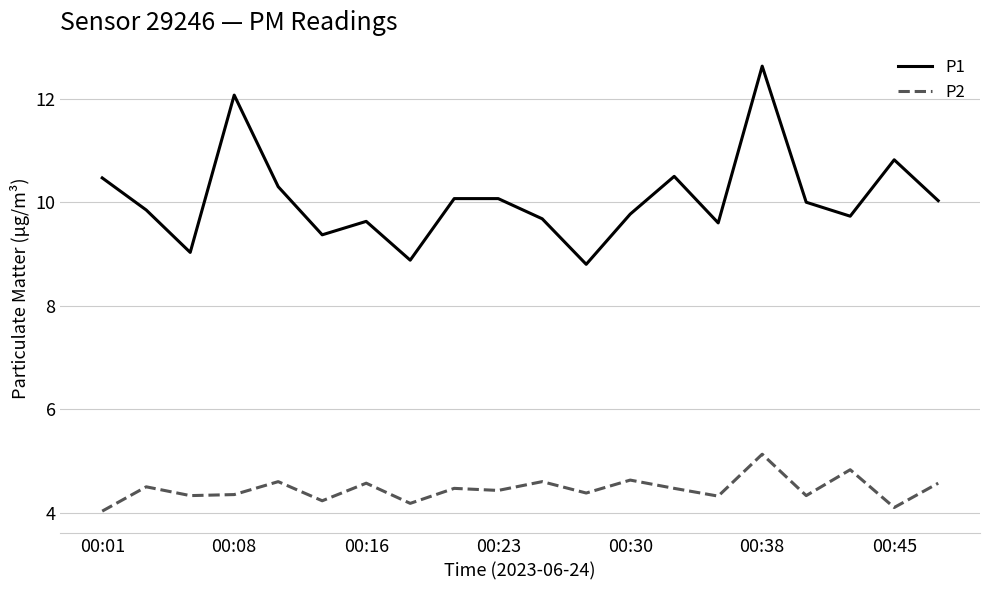

Which series has the largest total across all categories?

P1